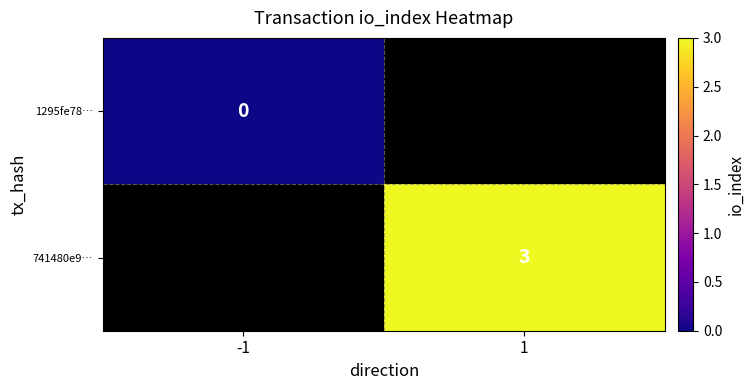

The 741480e9… series shows 3 at 1. True or false?

True